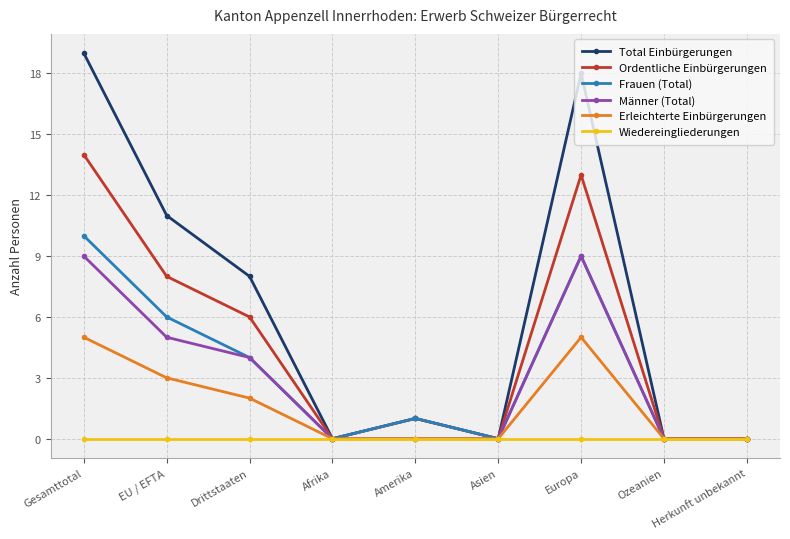

What is the highest value of the Frauen (Total) series?

10